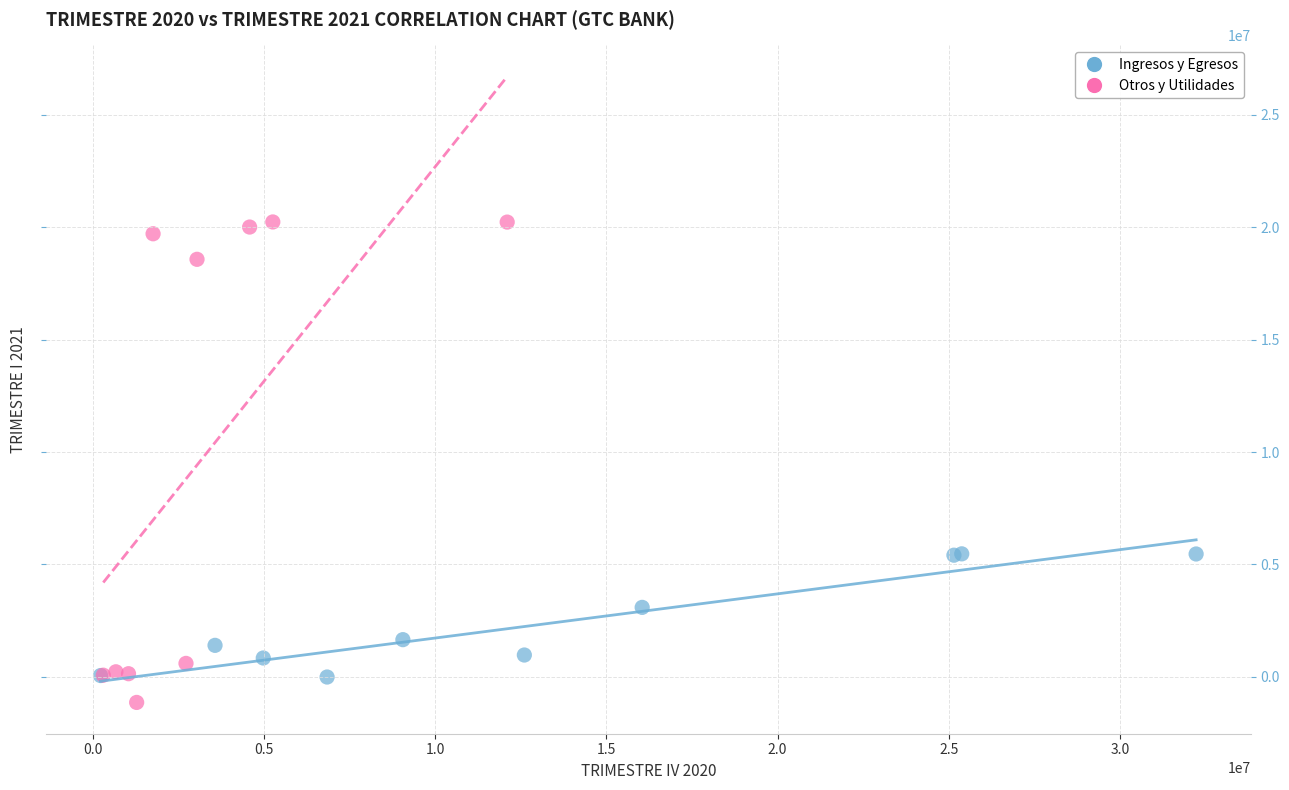

Which series contains the lowest Y value?

Otros y Utilidades